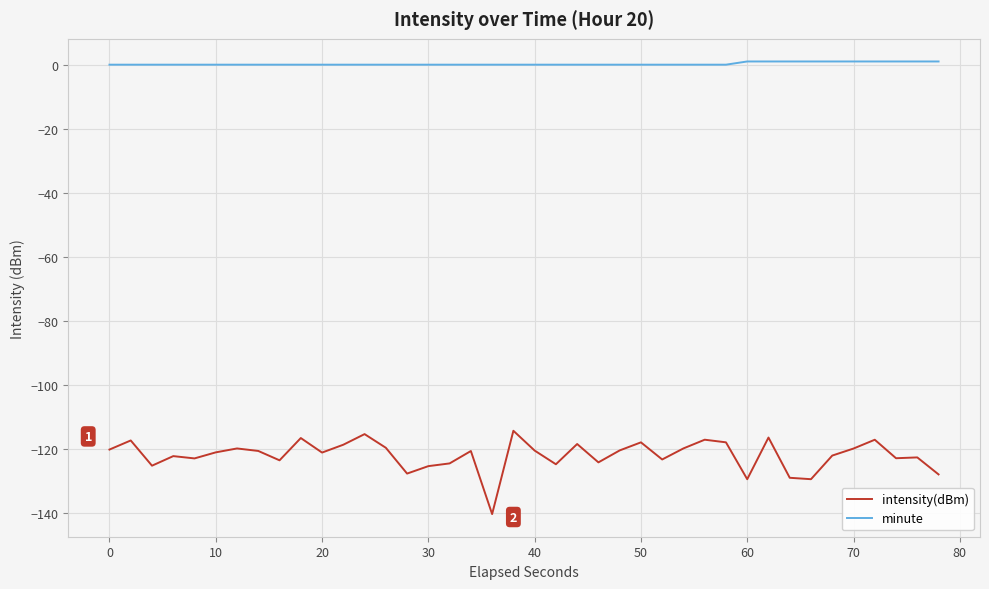

Which series has the largest total across all categories?

minute